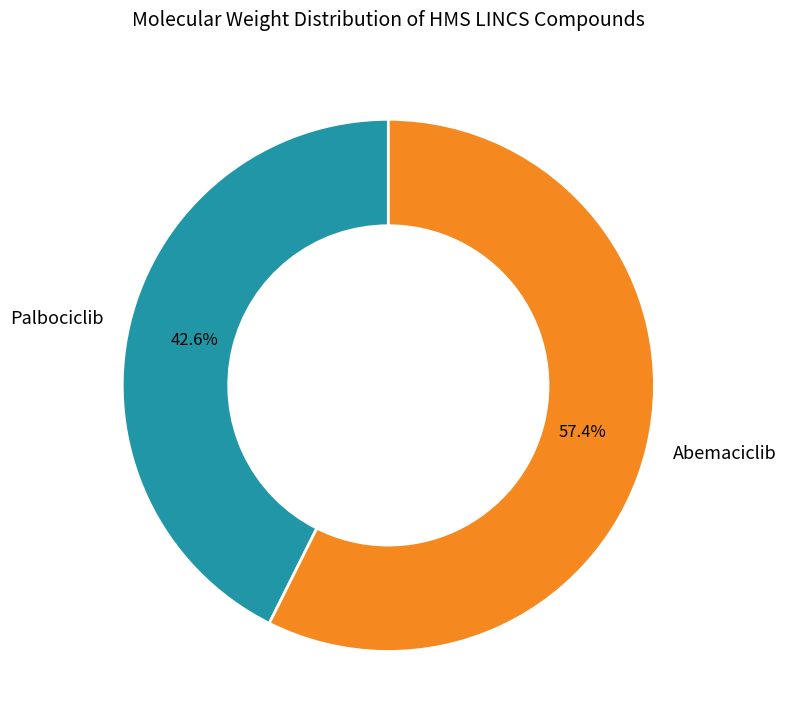

Count the number of slices in the pie.

2